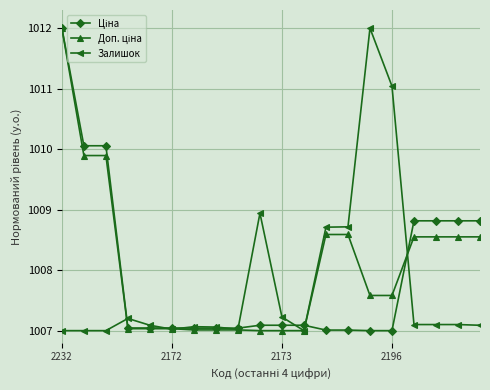

What is the value of the Залишок point at the 2nd from the left?

1007.0